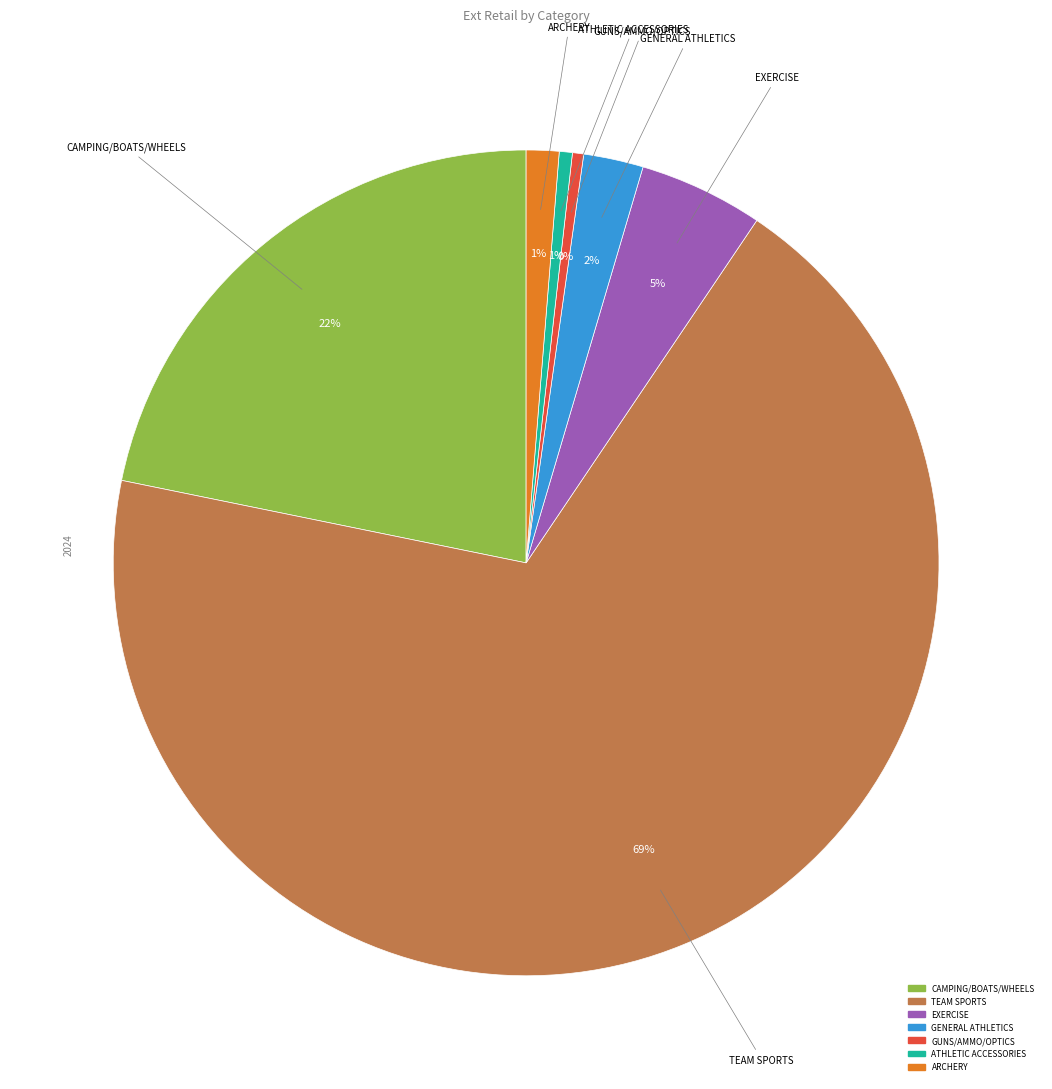

Is it true that TEAM SPORTS is 83% of the pie?

False